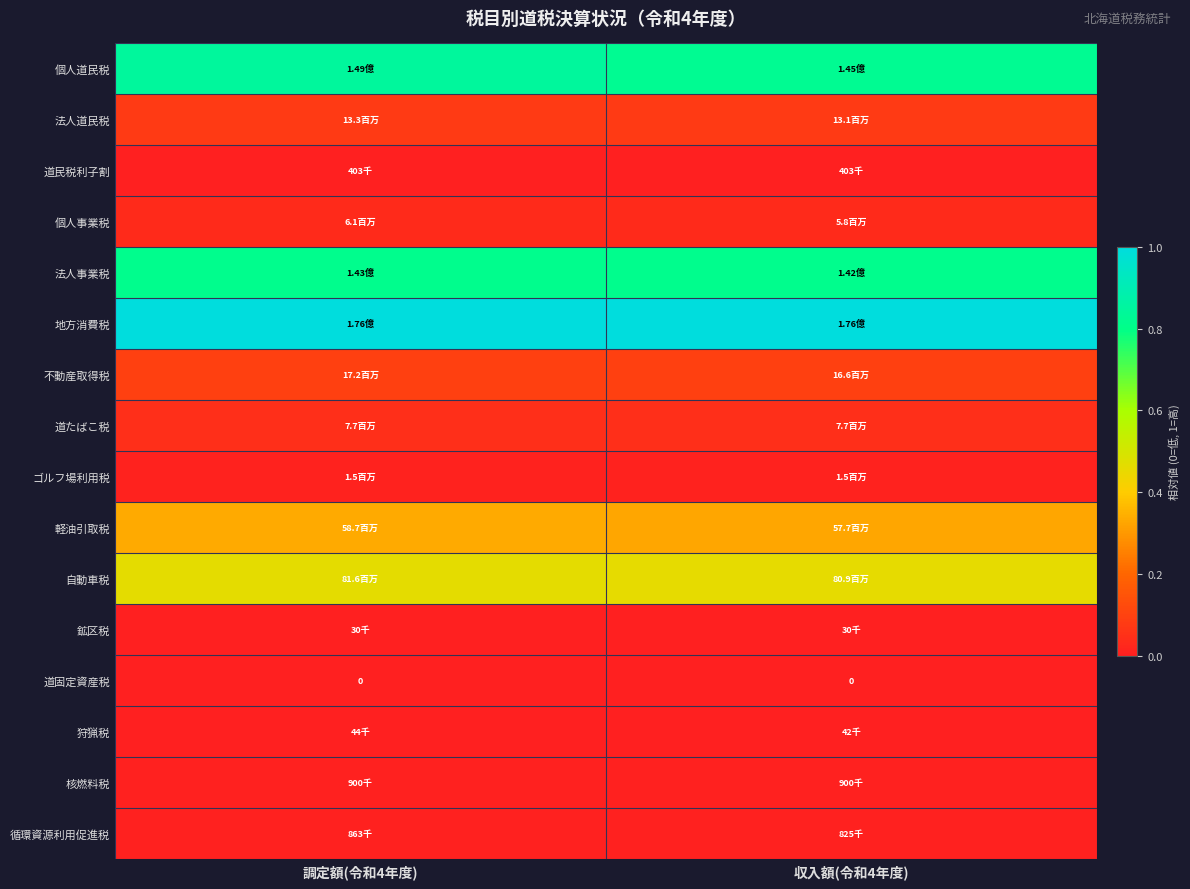

Which series has the widest spread of values?

個人道民税